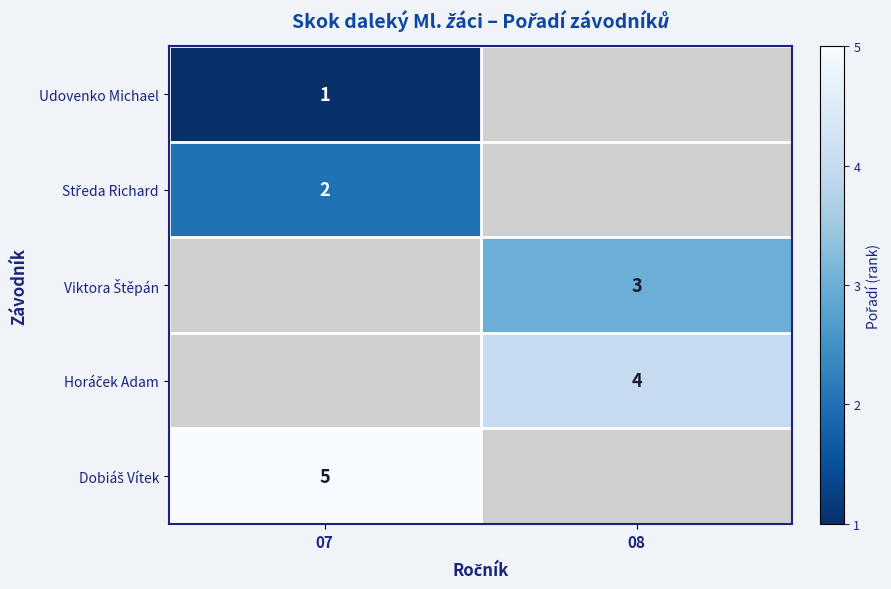

Count the number of categories in the chart.

2